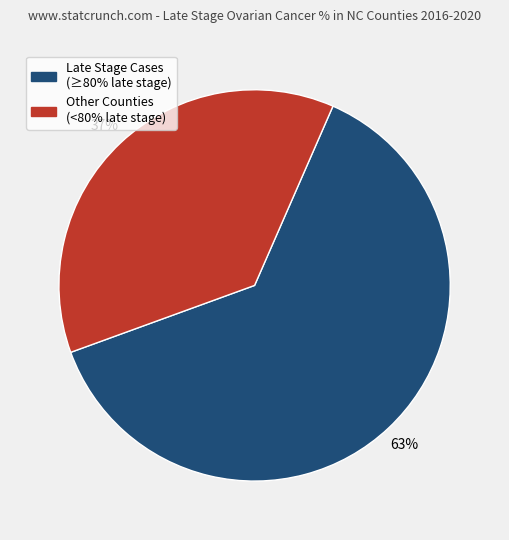

How many slices are in this pie chart?

2